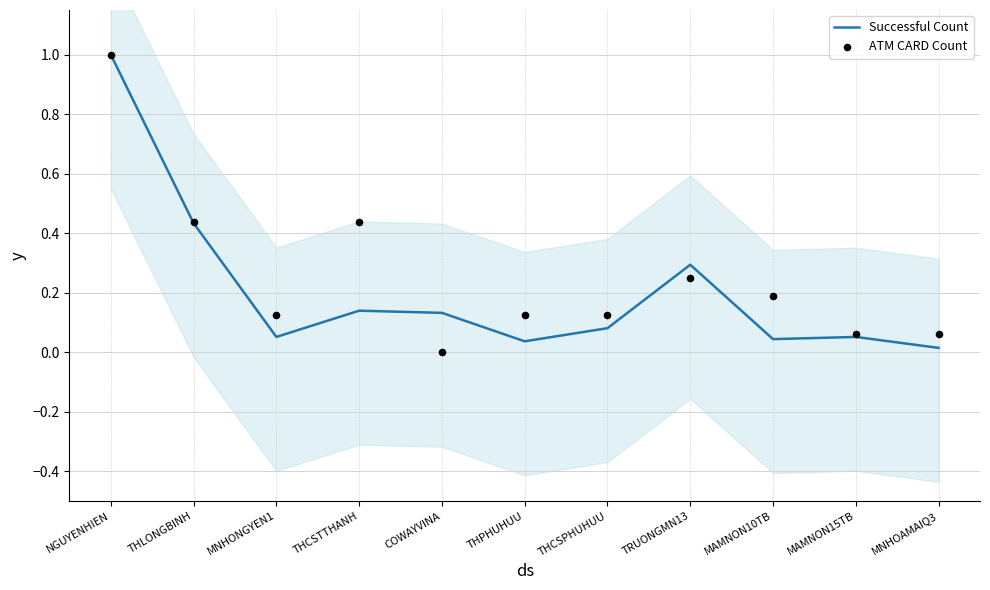

Which series reaches the minimum Y coordinate?

ATM CARD Count